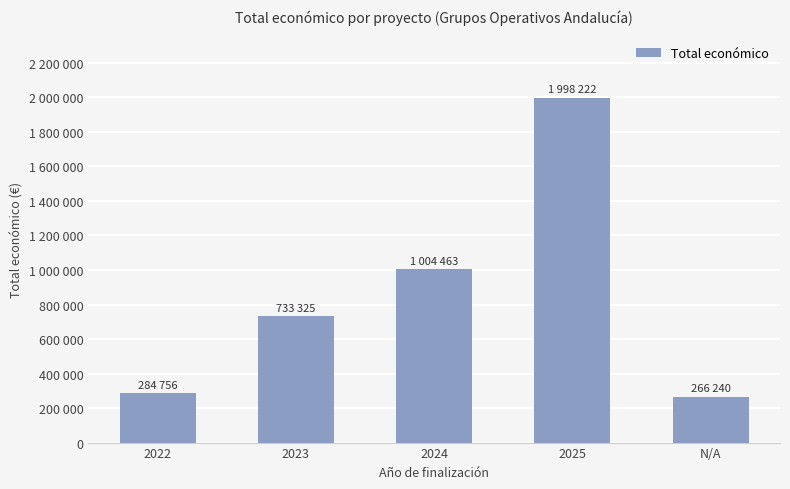

Does the chart contain any negative values?

No